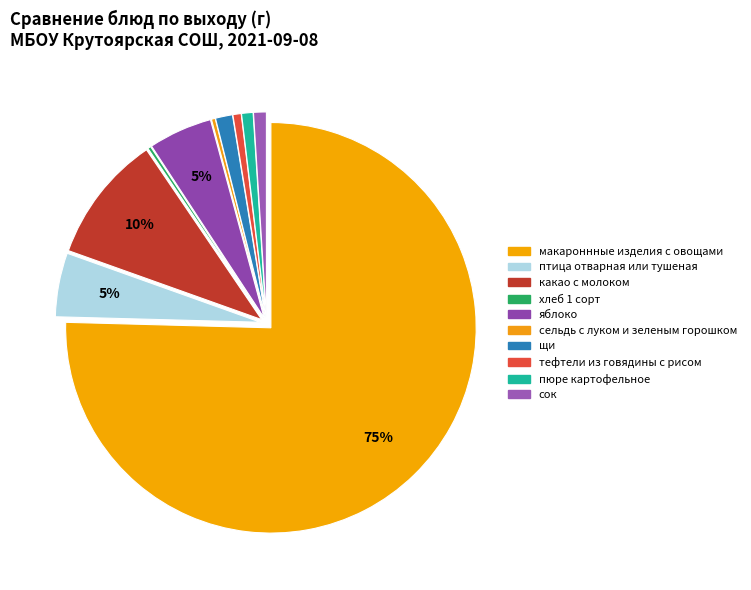

What is the change in value from птица отварная или тушеная to хлеб 1 сорт?

-0.9